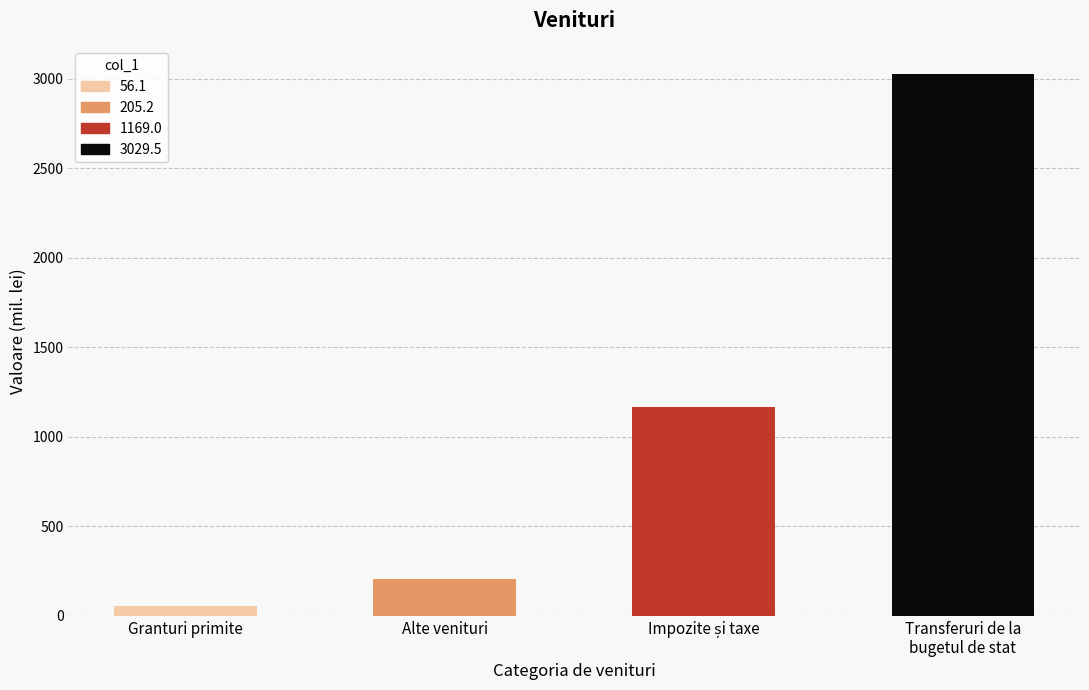

What is the change in value from Granturi primite to Transferuri primite de la bugetul de stat?

+2973.4